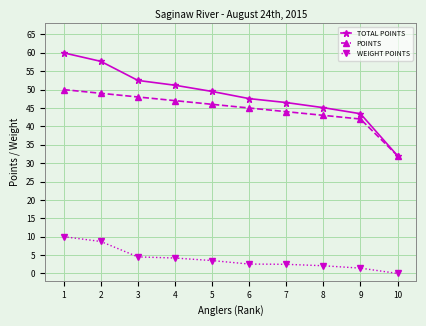

How many data points in TOTAL POINTS are less than 49?

5